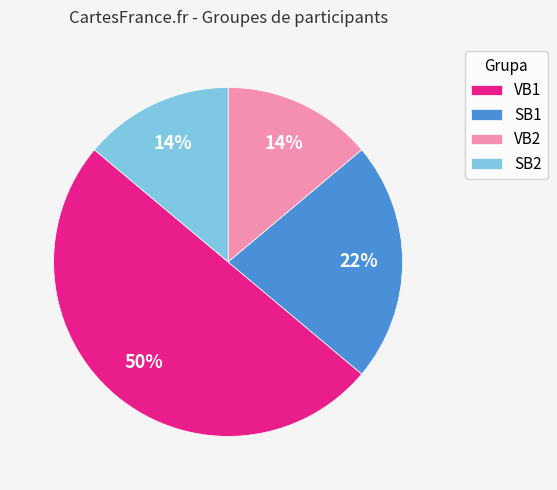

To the nearest percent, what is the difference between the largest and smallest slice percentages?

36%